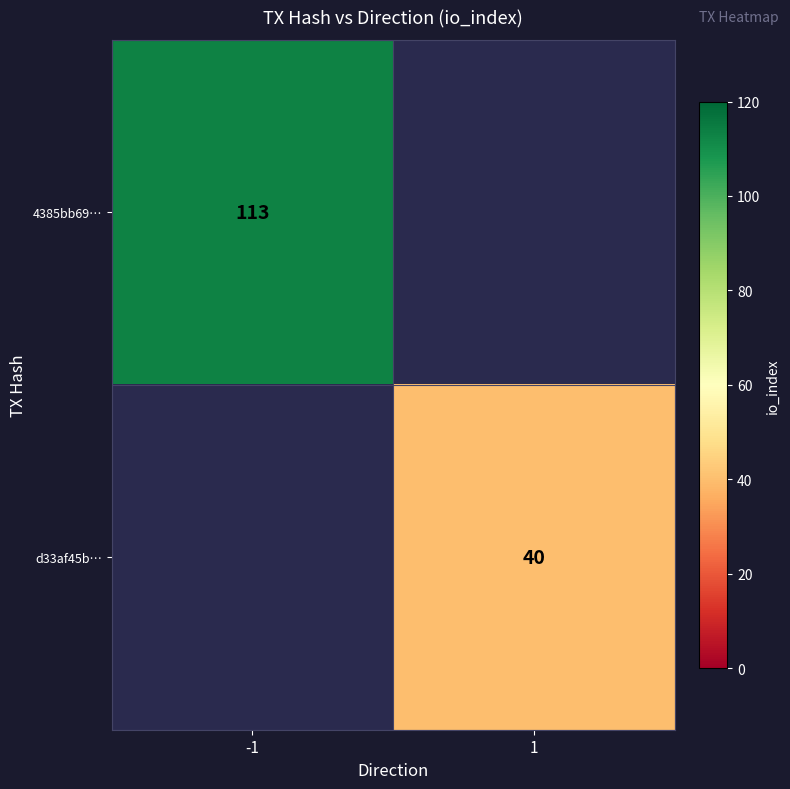

At how many categories does at least one series exceed 65?

1